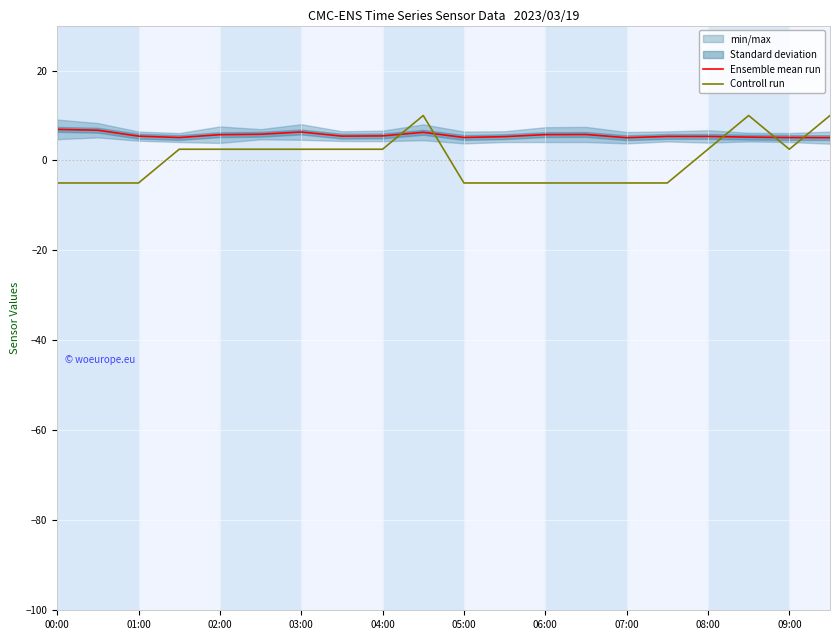

Which series has the largest total across all categories?

Ensemble mean run